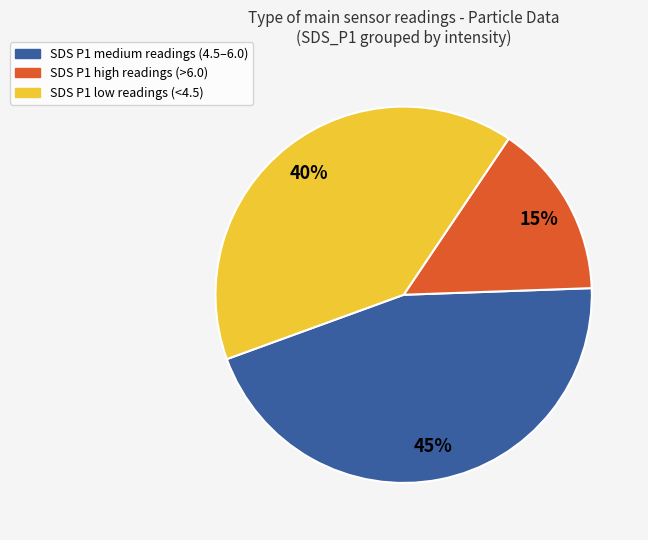

Does any single category account for the majority?

No